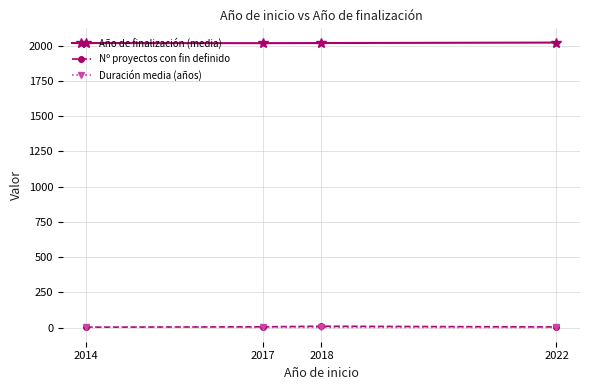

True or false: Duración media (años) and Año de finalización (media) cross at least once.

False